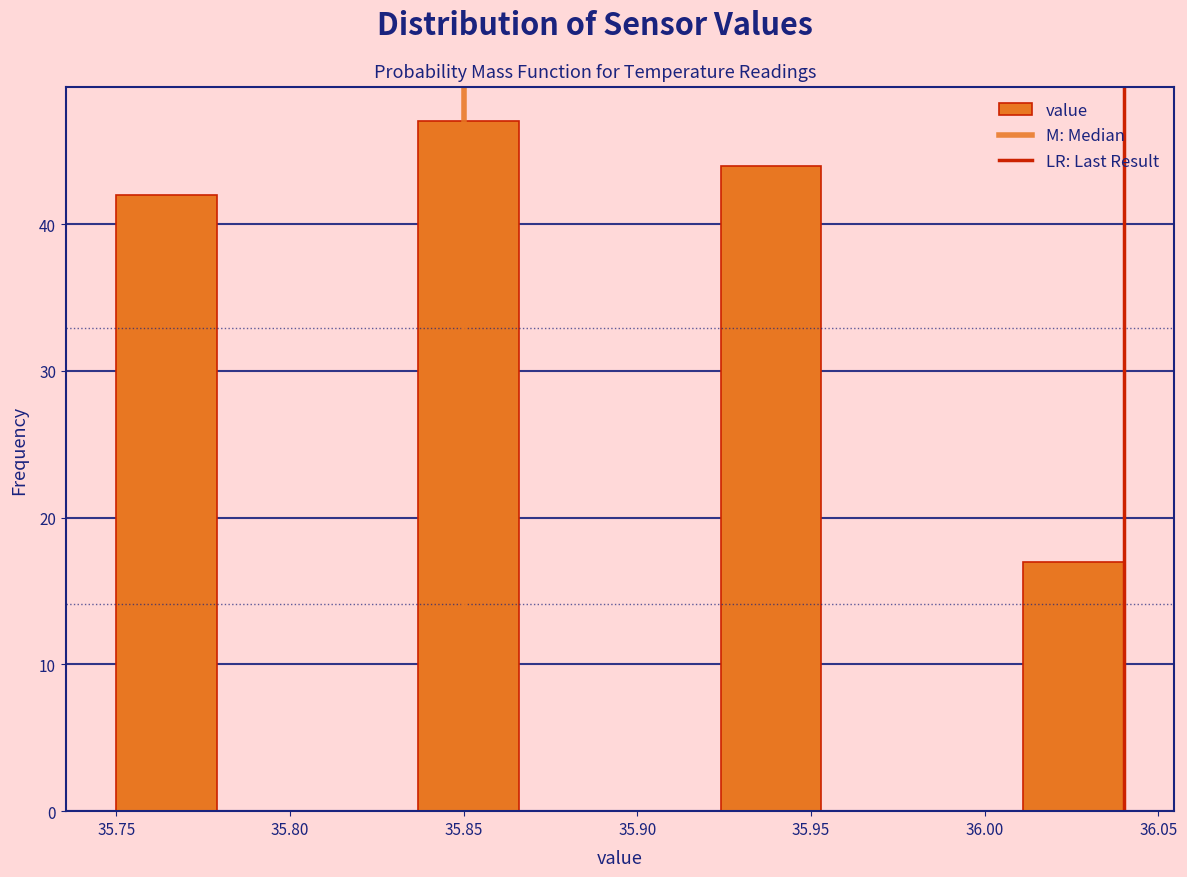

Reading left to right, list every bar in this chart as the range it spans on the x-axis followed by its height. Neither the bar edges nor the heights are printed on the chart, so give them approximately, as read against the axes.

35.750 to 35.779: 42
35.779 to 35.808: 0
35.808 to 35.837: 0
35.837 to 35.866: 47
35.866 to 35.895: 0
35.895 to 35.924: 0
35.924 to 35.953: 44
35.953 to 35.982: 0
35.982 to 36.011: 0
36.011 to 36.040: 17